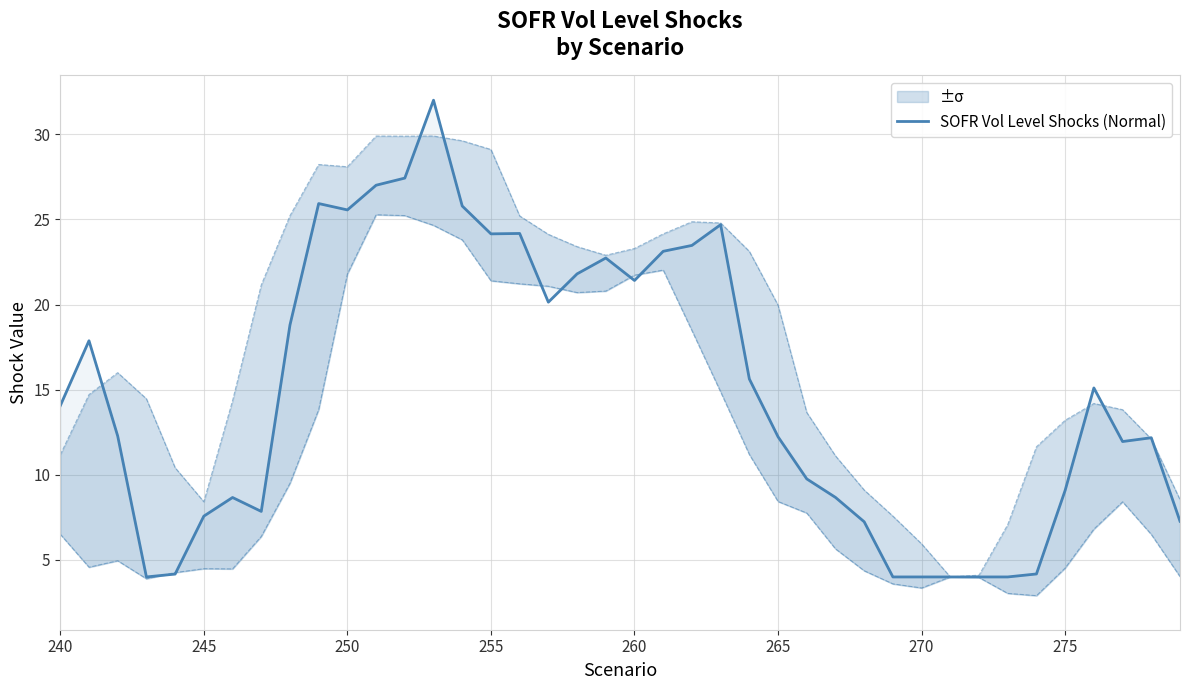

Is it true that the value at 36 is 6.0?

False